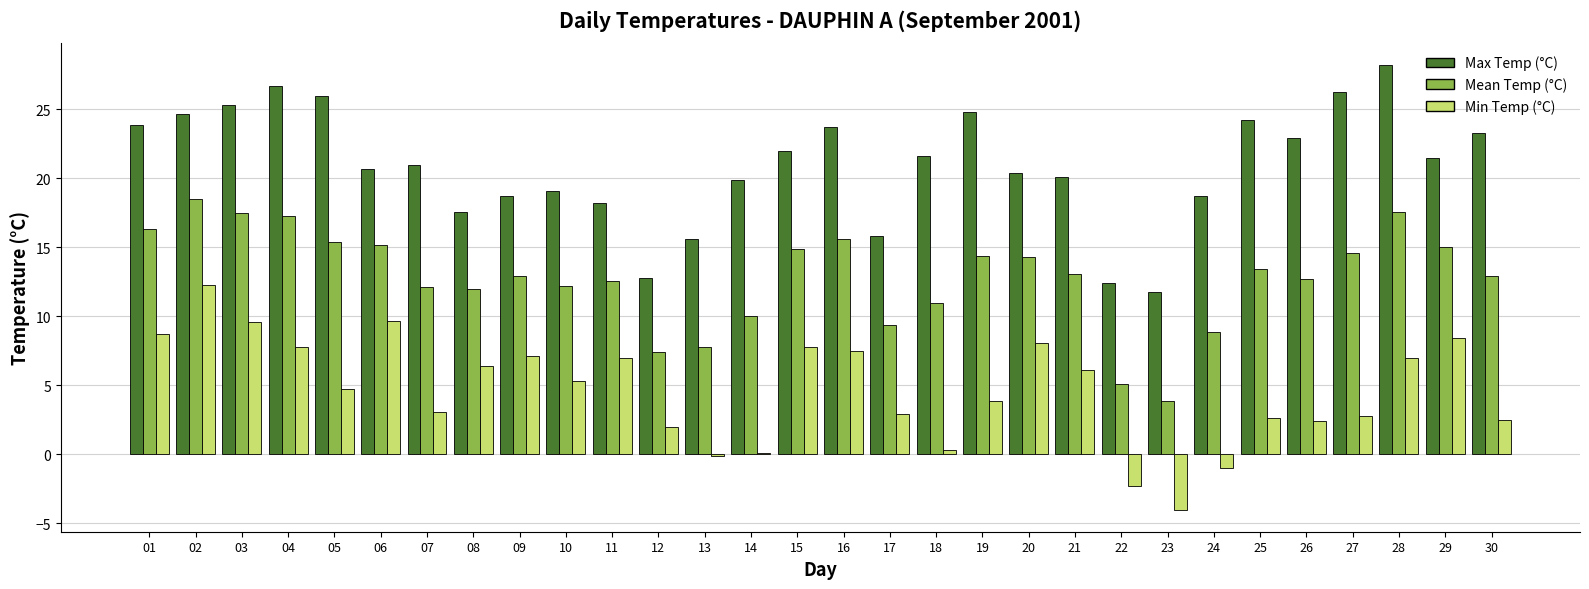

What is the sum of all Max Temp (°C) values?

627.9